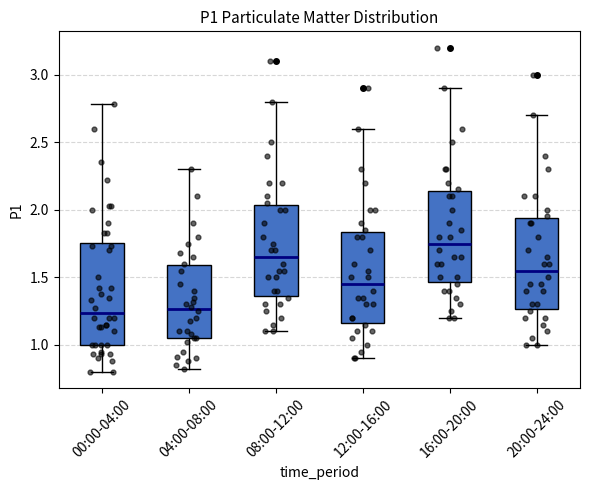

Where does the lower whisker of the box for 04:00-08:00 end on the y-axis? The values are not printed on the chart, so give them approximately, as read against the axis.

0.80